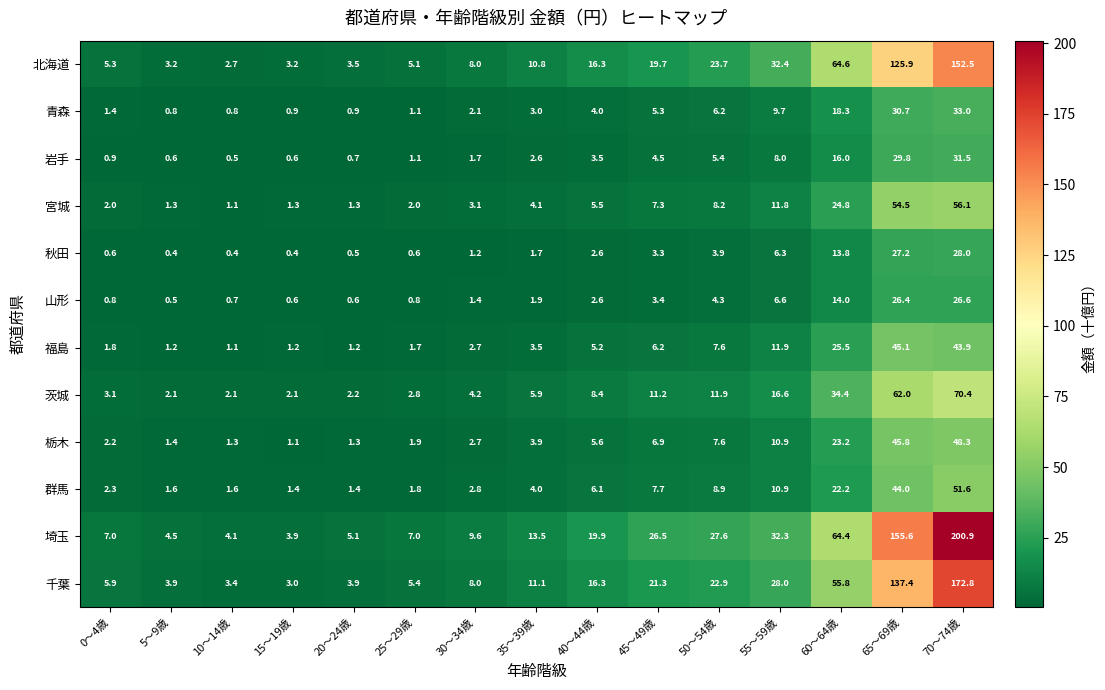

Read the 山形 value at 30～34歳.

1.4